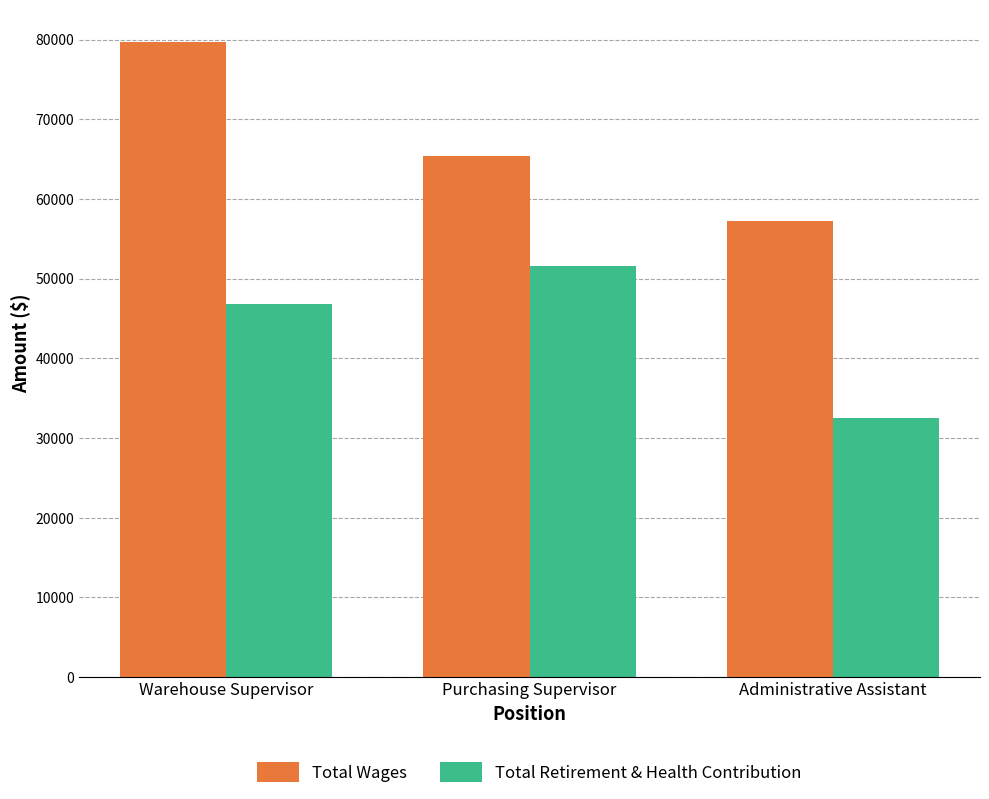

Reading left to right, transcribe all the data shown in this chart.

Total Wages: 79752	65335	57231
Total Retirement & Health Contribution: 46781	51549	32479